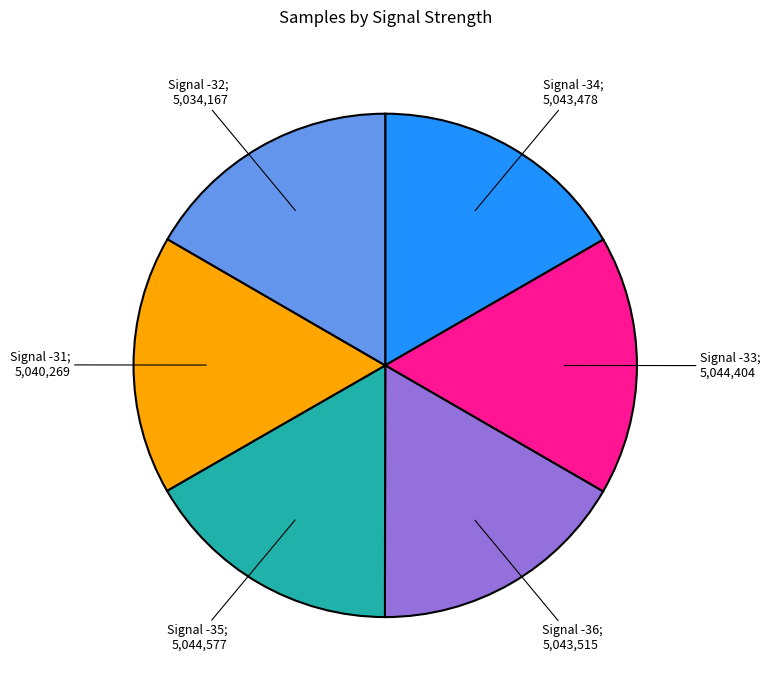

Is there a majority slice in this chart?

No